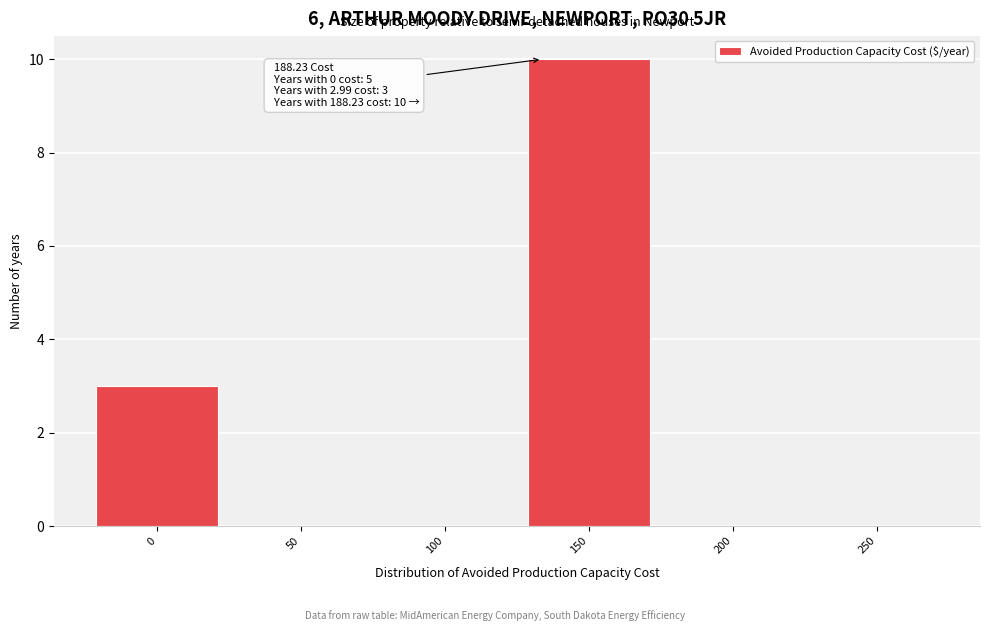

Reading left to right, what are all the values shown in this chart?

0=3	50=0	100=0	150=10	200=0	250=0